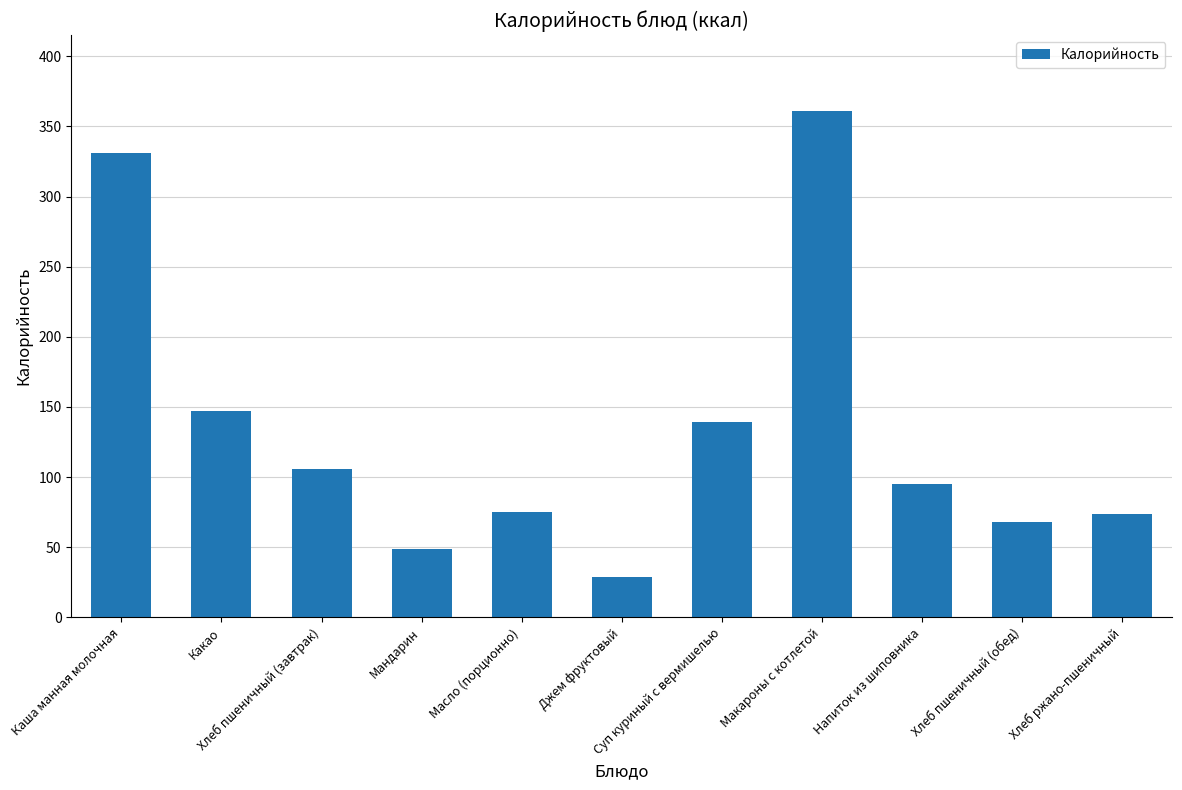

What is the difference between the second highest and second lowest values?

282.2